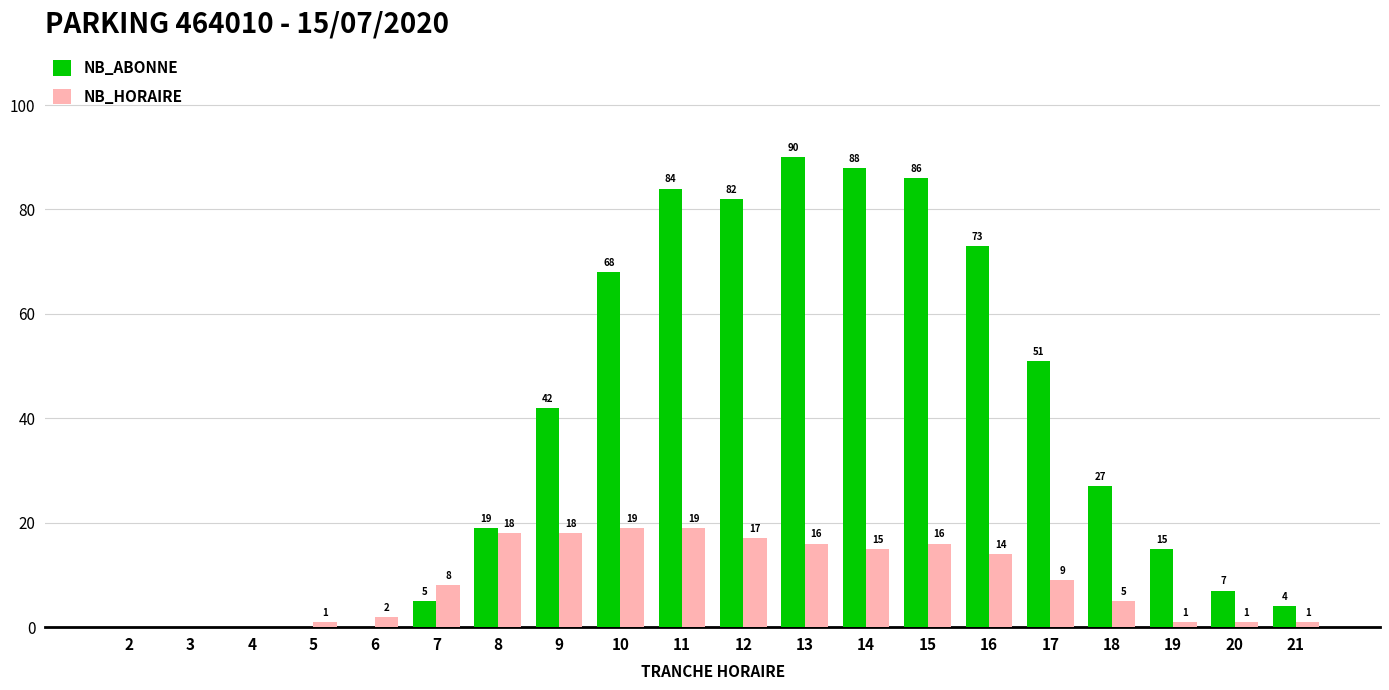

Which category has the highest value in the NB_ABONNE series?

13